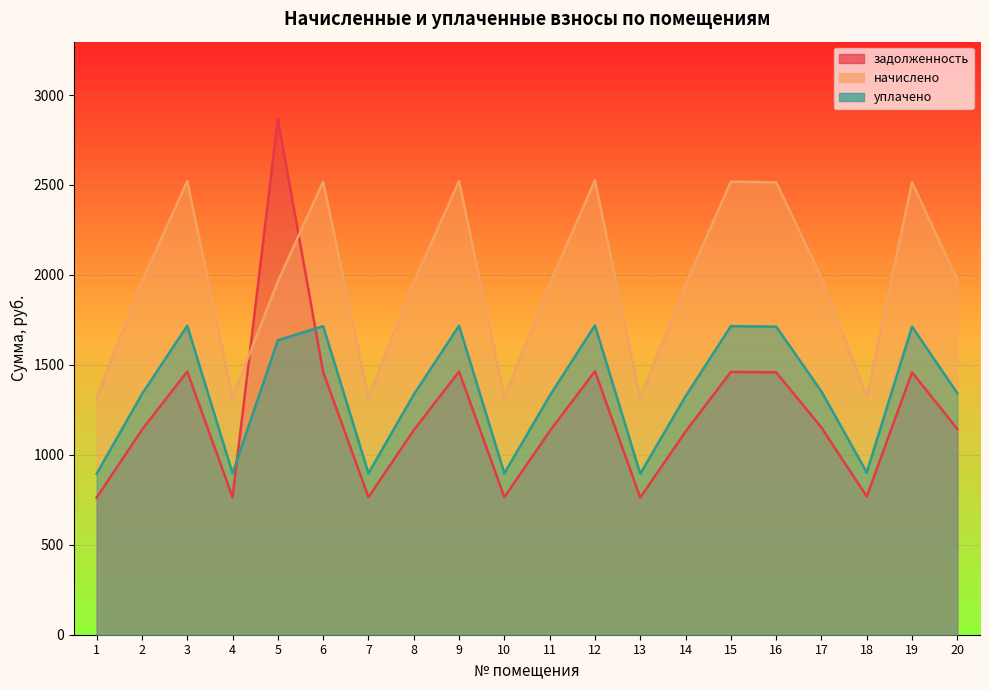

At how many categories does at least one series exceed 1168?

20